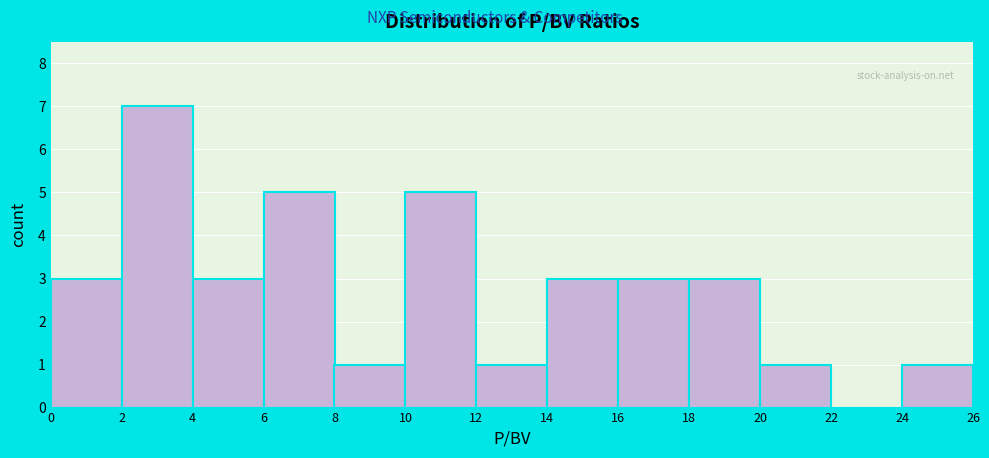

Reading left to right, list every bar in this chart as the range it spans on the x-axis followed by its height. The values are not printed on the chart, so give them approximately, as read against the axis.

0 to 2: 3
2 to 4: 7
4 to 6: 3
6 to 8: 5
8 to 10: 1
10 to 12: 5
12 to 14: 1
14 to 16: 3
16 to 18: 3
18 to 20: 3
20 to 22: 1
22 to 24: 0
24 to 26: 1